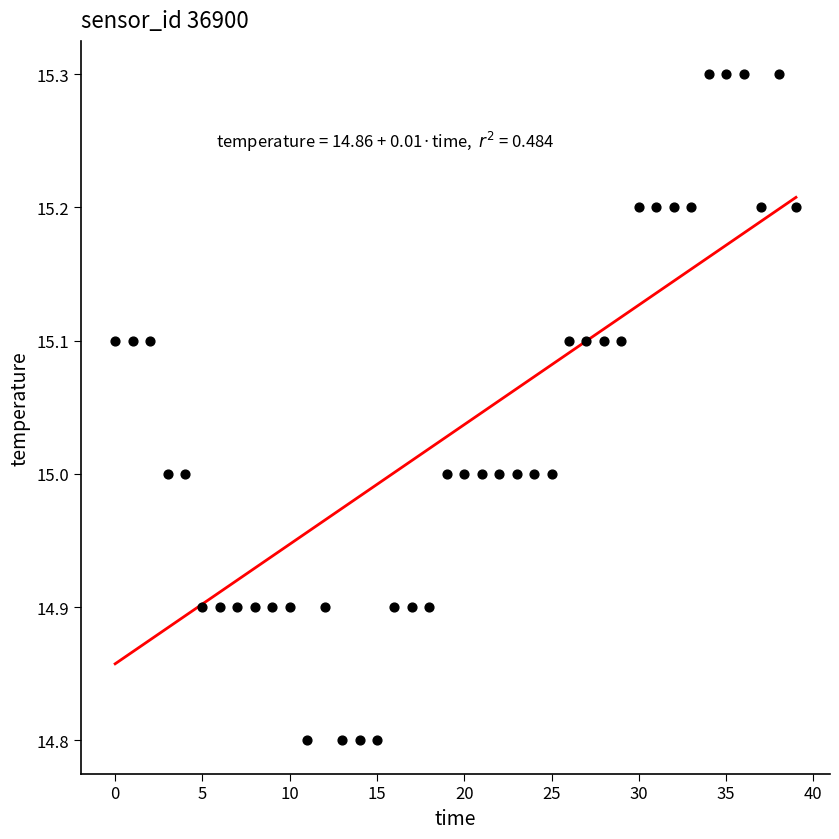

What is the range of Y values (max minus min)?

0.5